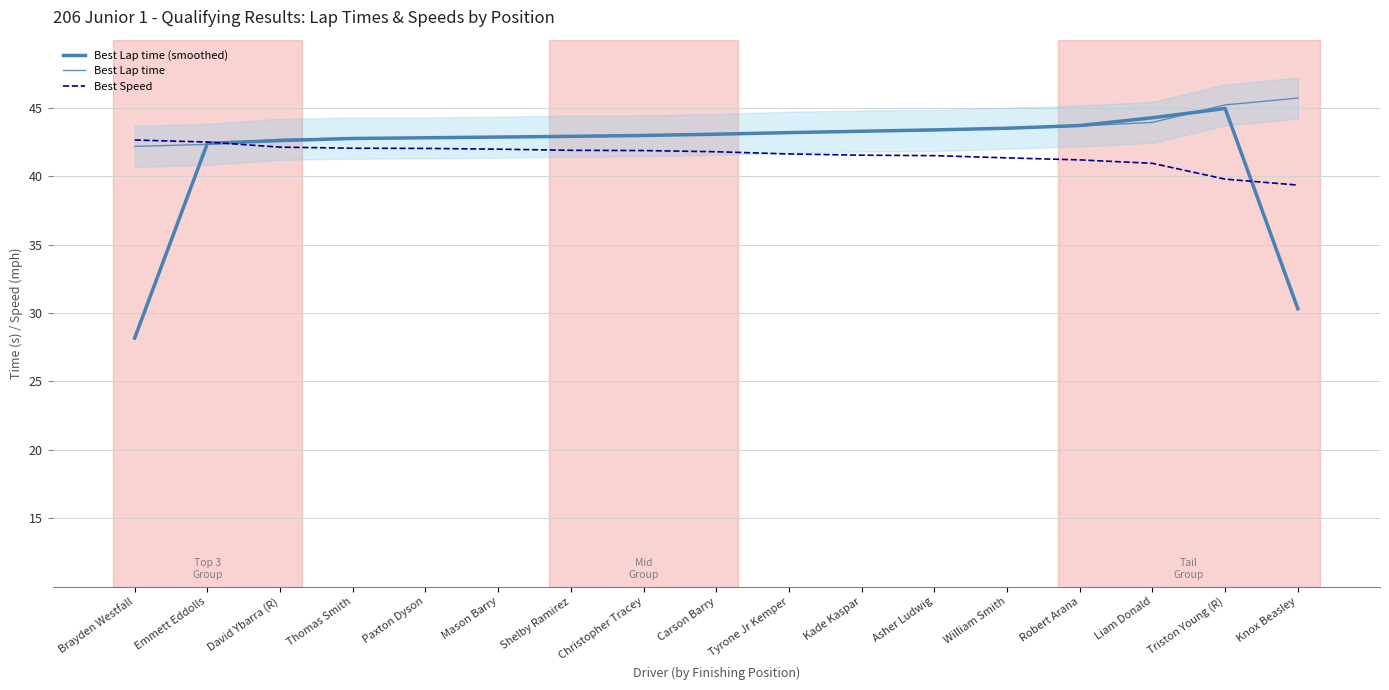

How many values in the Best Speed series are below 41?

3